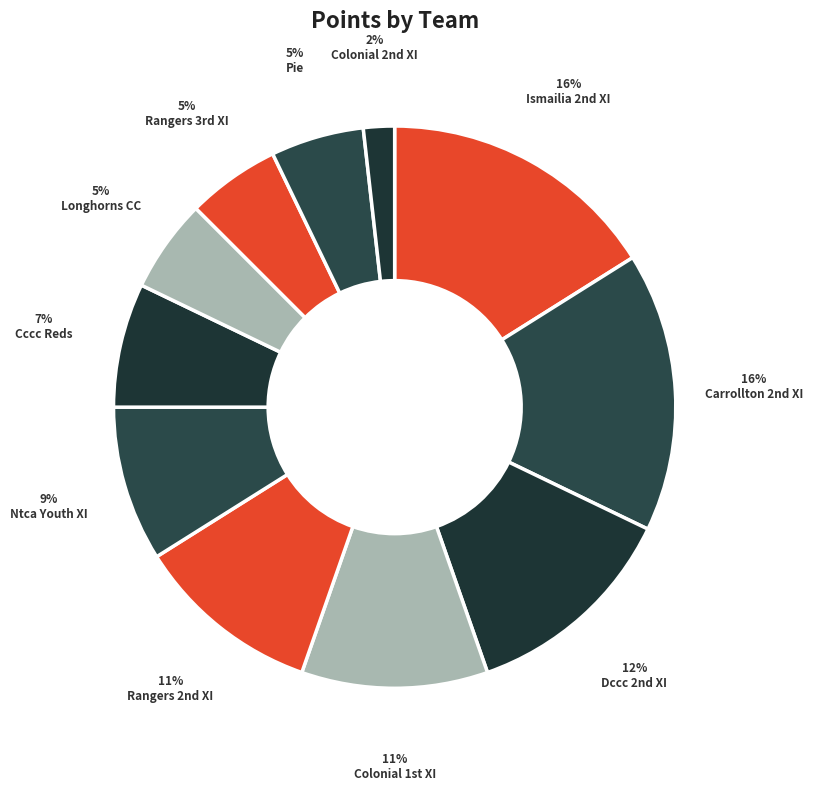

Which slice is the largest?

Ismailia 2nd XI